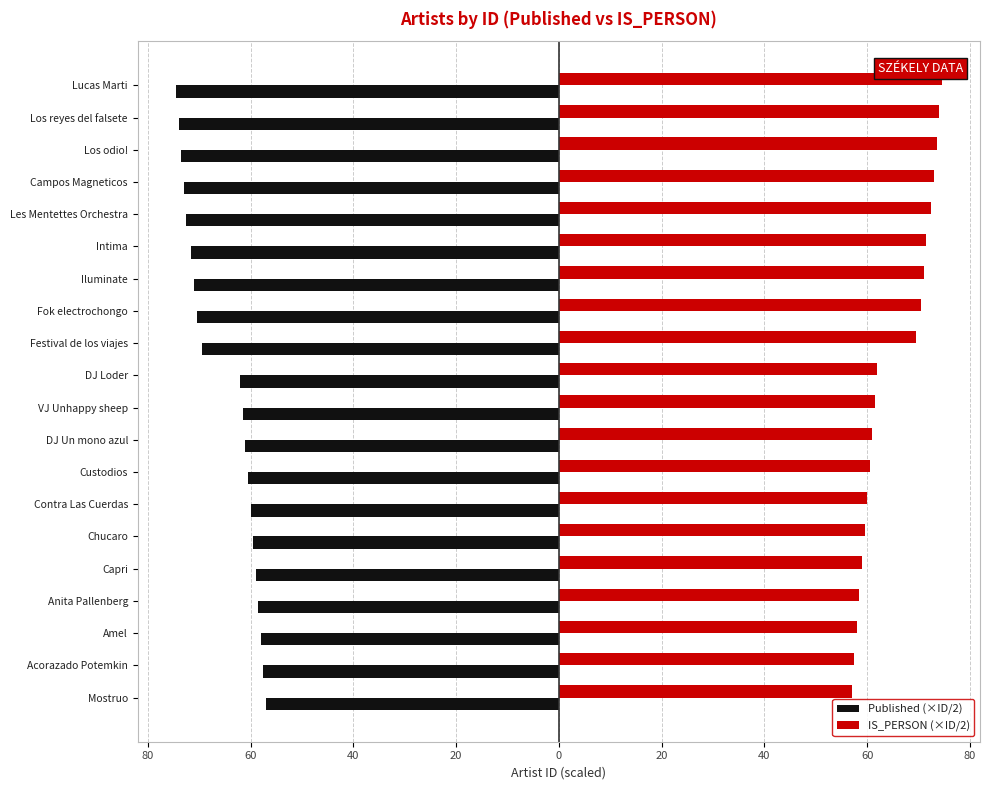

What is the minimum value for IS_PERSON (×ID/2)?

57.0